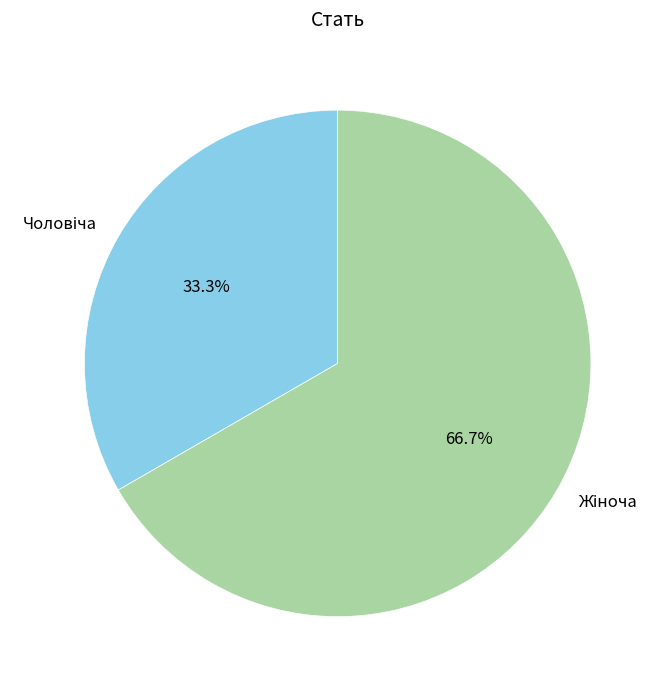

Is there any slice that represents more than half of the pie?

Yes